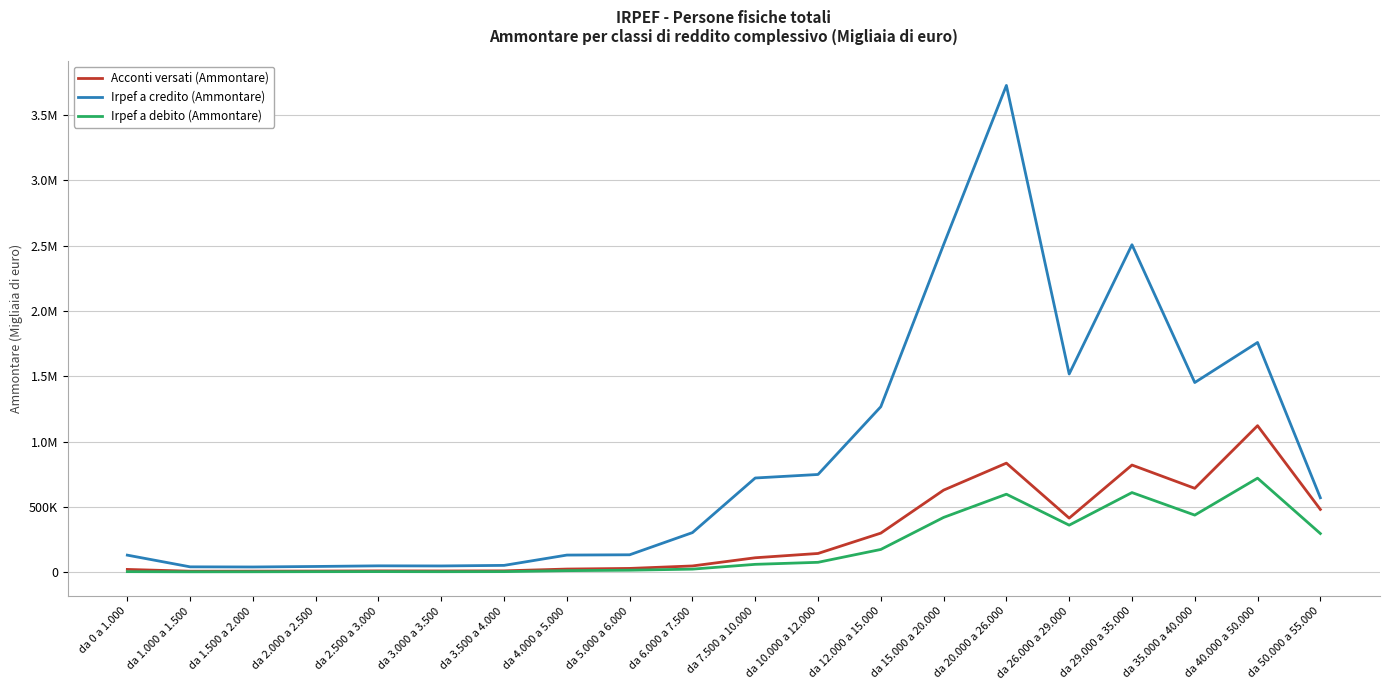

The Acconti versati (Ammontare) series shows 642904 at da 35.000 a 40.000. True or false?

True